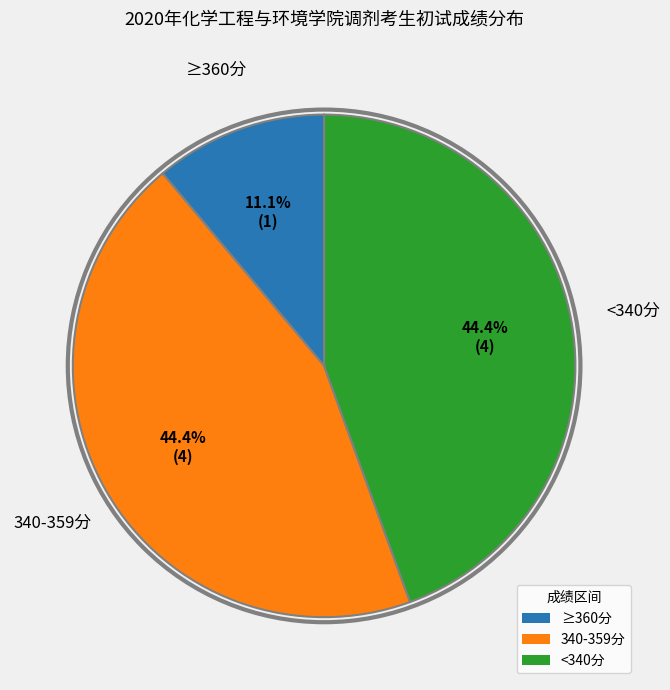

Count the number of slices in the pie.

3